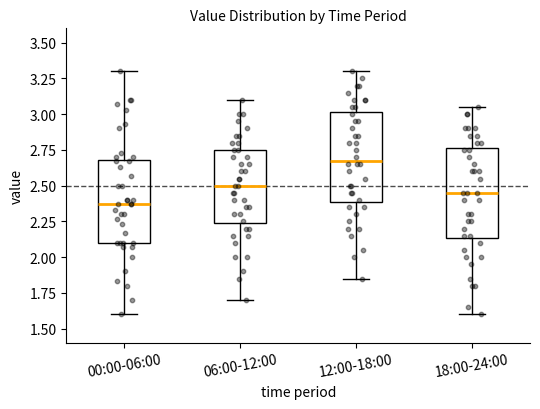

Reading left to right, read every box against the y-axis: the position of its median line, the range the box covers, and the ends of its whiskers. The values are not printed on the chart, so give them approximately, as read against the axis.

00:00-06:00: median 2.35, box 2.10 to 2.70, whiskers 1.60 to 3.30
06:00-12:00: median 2.50, box 2.25 to 2.75, whiskers 1.70 to 3.10
12:00-18:00: median 2.70, box 2.40 to 3.00, whiskers 1.85 to 3.30
18:00-24:00: median 2.45, box 2.15 to 2.75, whiskers 1.60 to 3.05